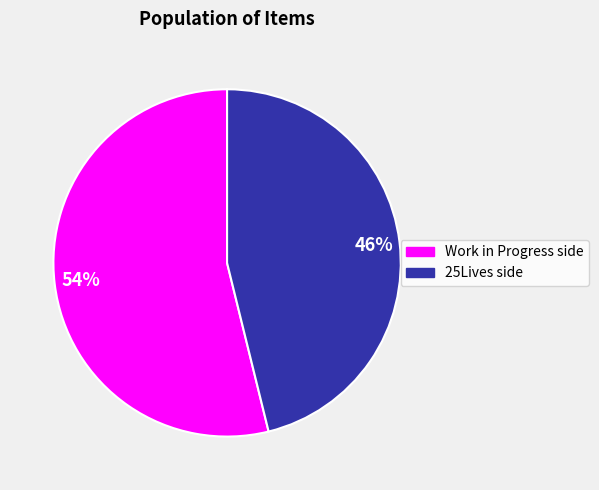

To the nearest percent, what is the average slice percentage?

50%